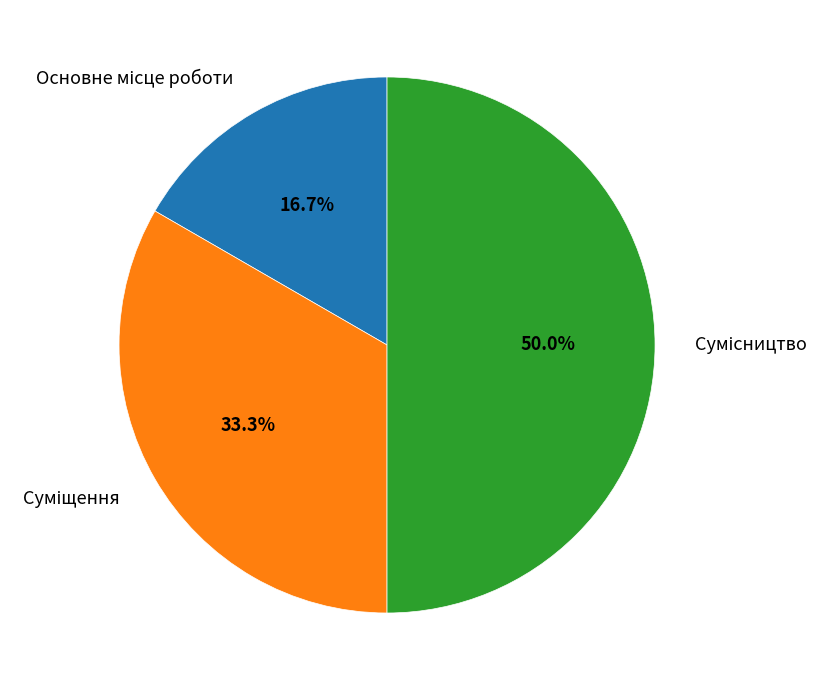

Rank the categories by value from lowest to highest.

Основне місце роботи, Суміщення, Сумісництво